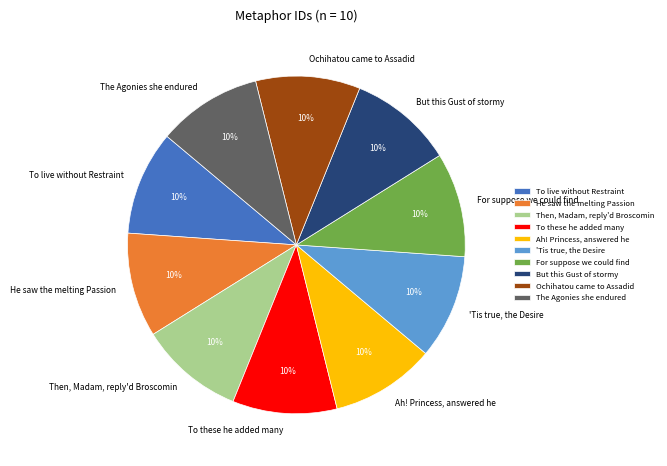

True or false: Ochihatou came to Assadid accounts for 10% of the total.

True